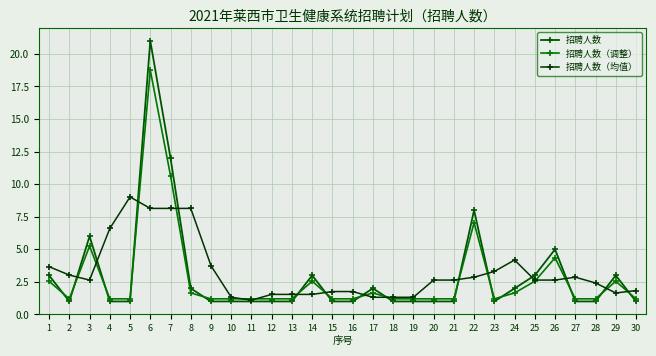

What is the sum of all 招聘人数（均值） values?

97.3